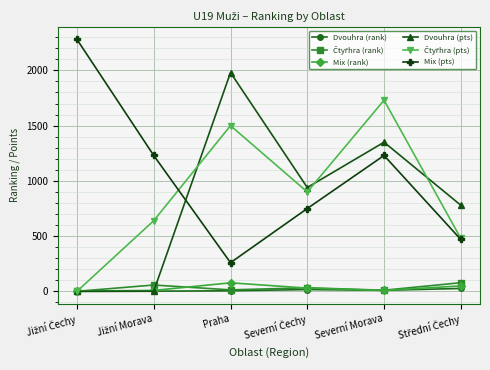

What is the minimum value for Mix (pts)?

260